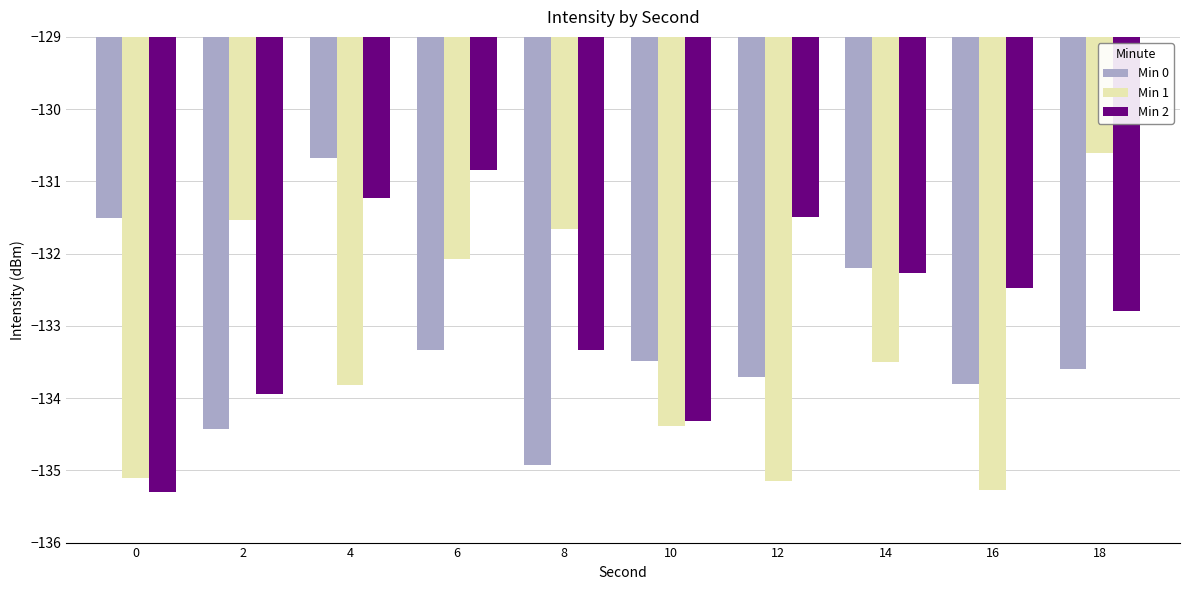

What is the total value across all series at 10?

-402.2